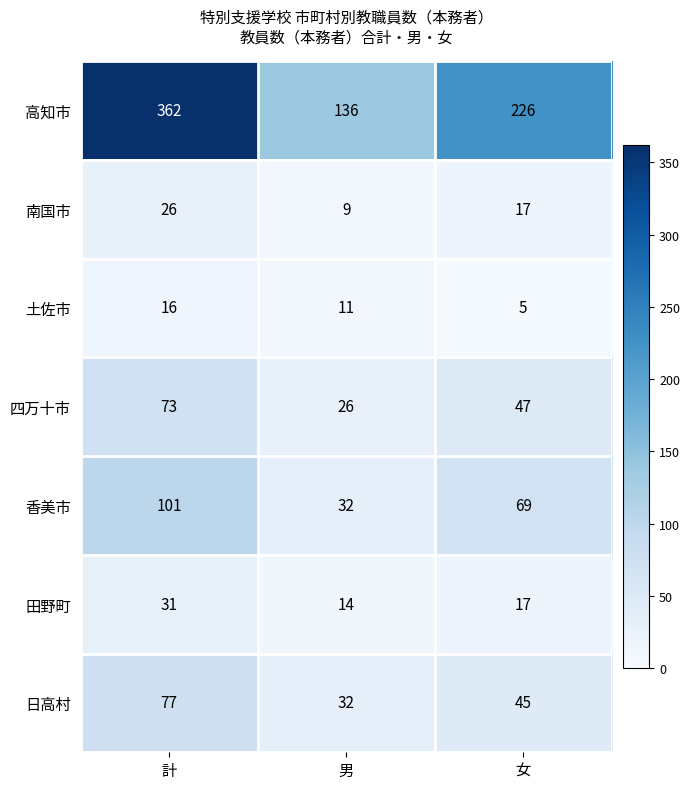

At how many categories does at least one series exceed 88?

3